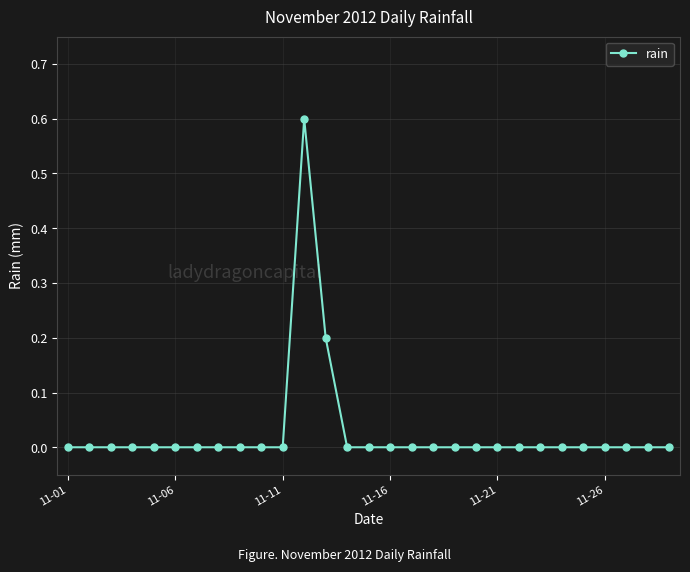

Does the chart have visible grid lines?

Yes